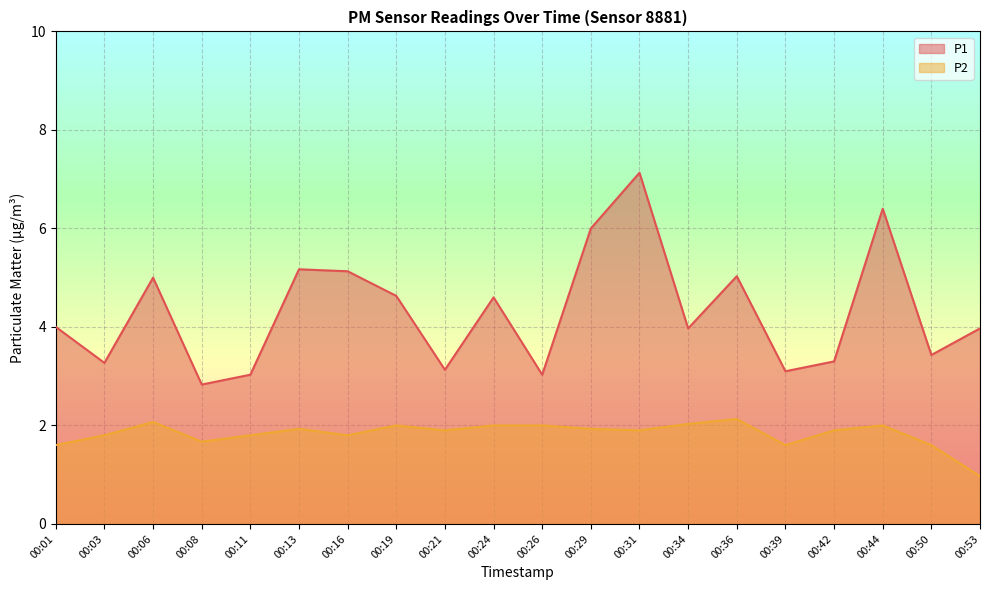

How many data points in P1 are above 4?

9